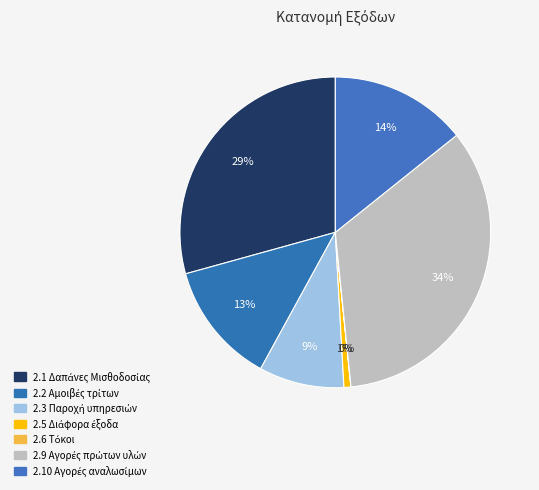

Is the sum of 2.10 Αγορές αναλωσίμων and 2.5 Διάφορα έξοδα greater than half?

No